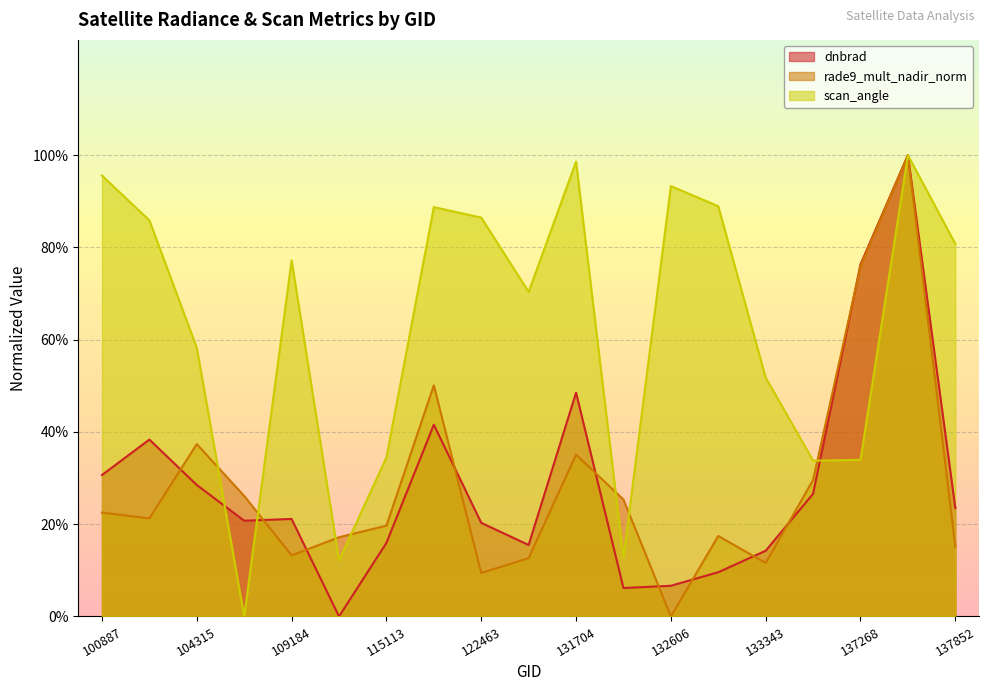

How many values in the scan_angle series exceed 0?

18